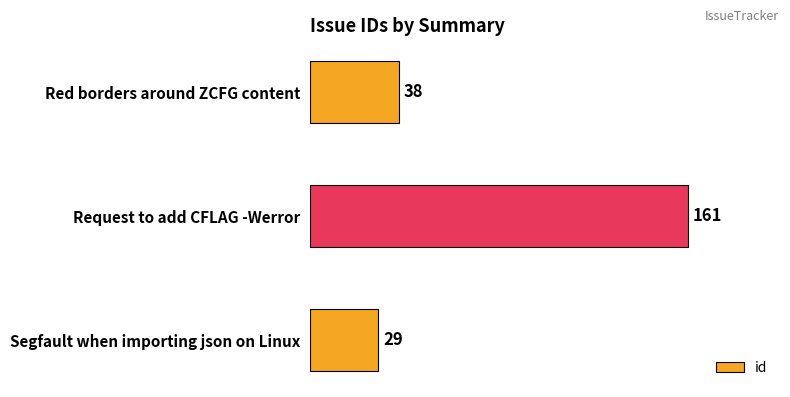

What is the difference between the values at Segfault when importing json on Linux and Red borders around ZCFG content?

9